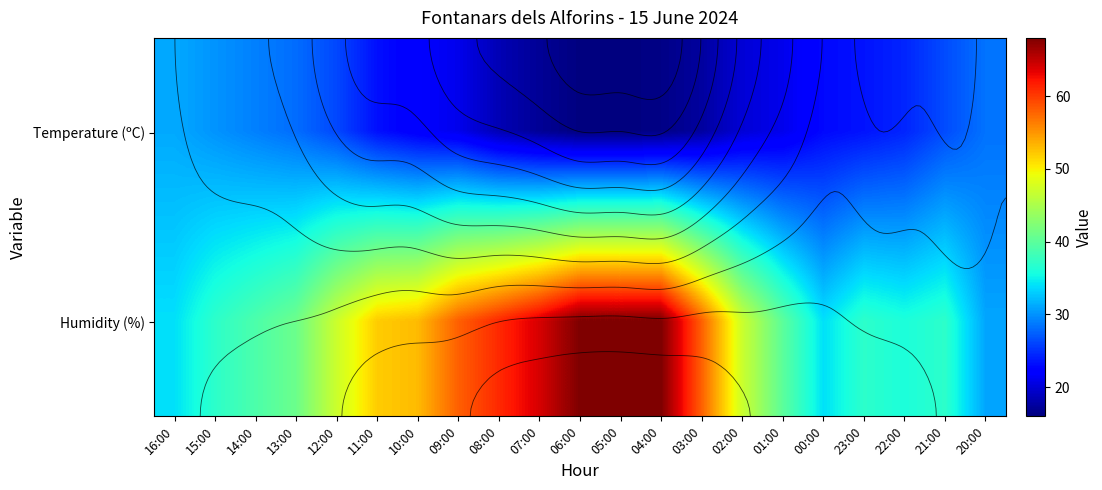

What is the approximate value of Humidity (%) at 23:00?

37.0